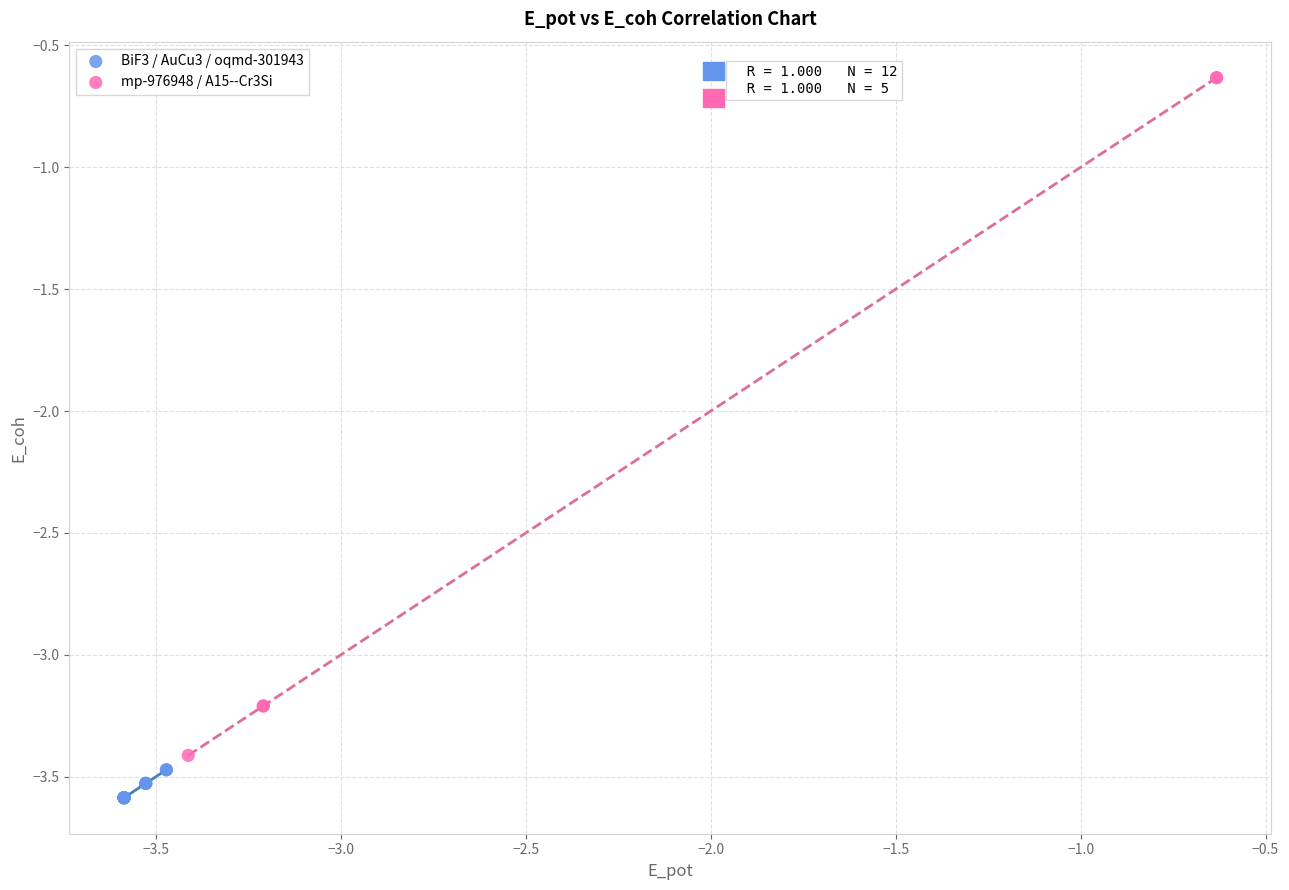

Which series reaches the minimum Y coordinate?

BiF3 / AuCu3 / oqmd-301943